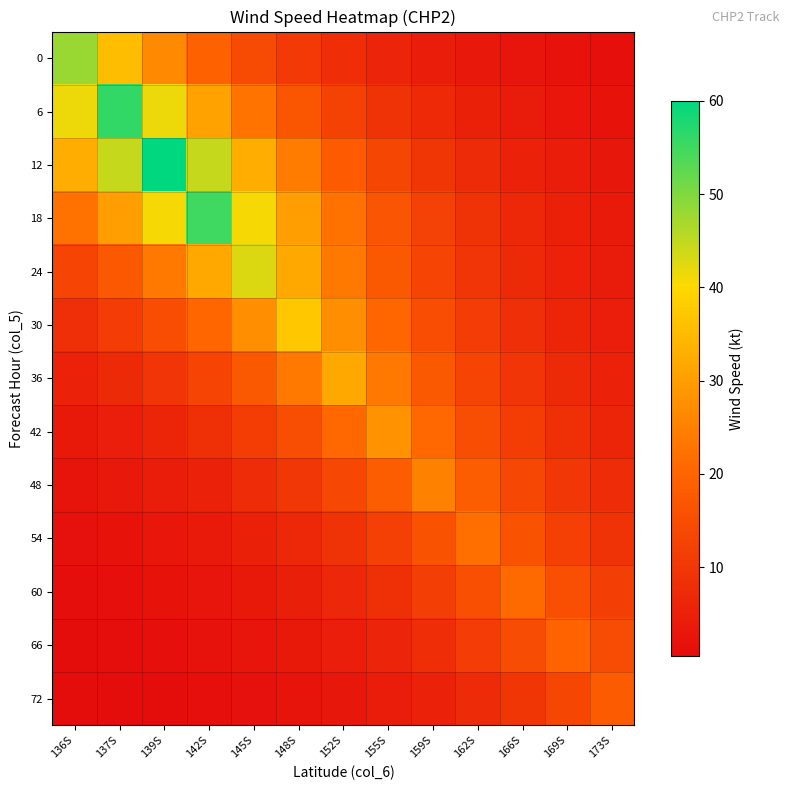

Between 166S and 169S, which series saw the biggest shift?

60